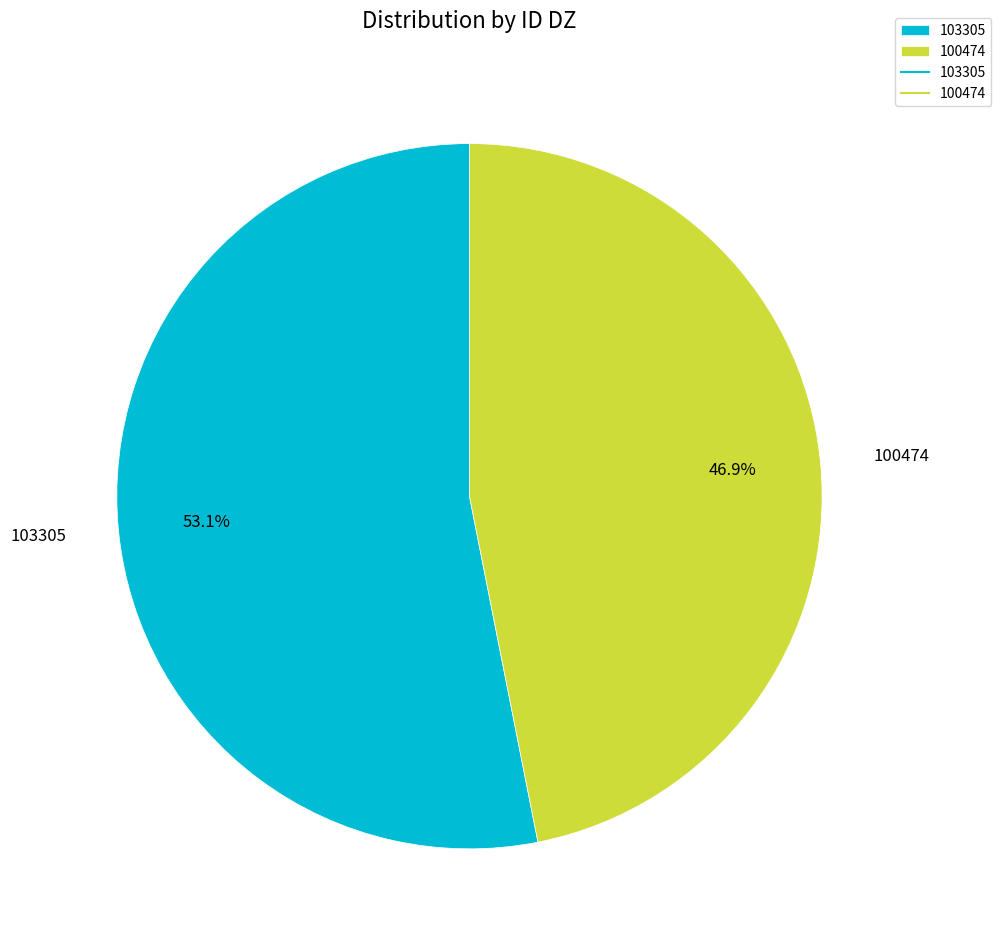

Is it true that 100474 is 47% of the pie?

True